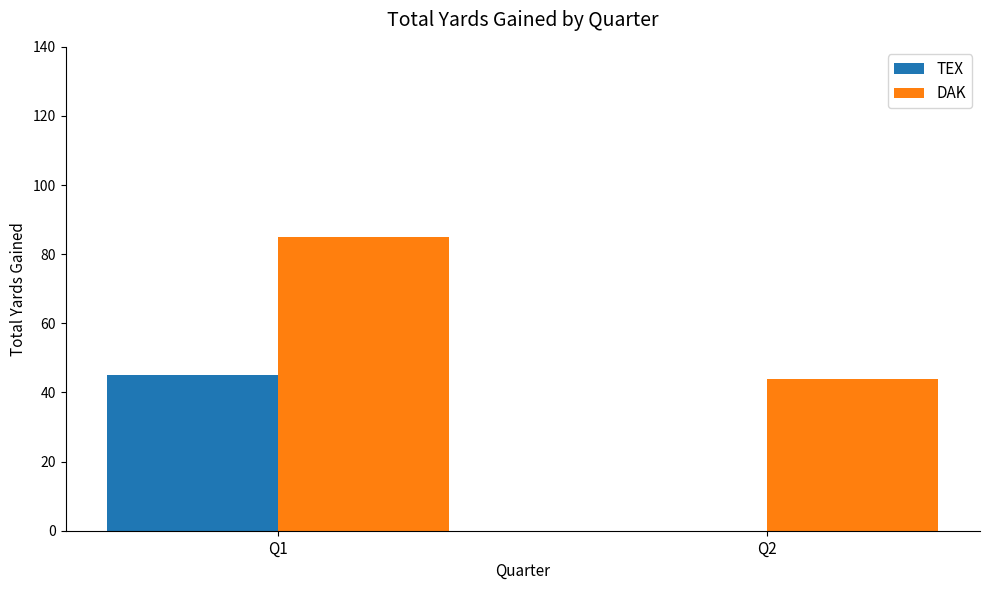

Between Q1 and Q2, which series saw the biggest shift?

TEX